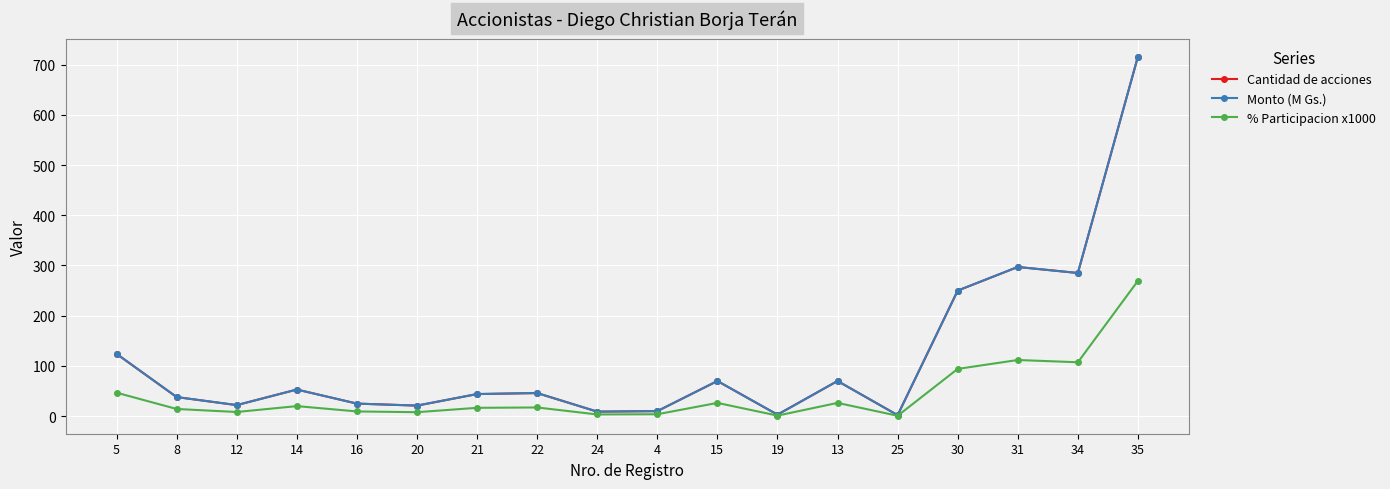

What is the sum of the Cantidad de acciones values at 14 and 13?

123.0